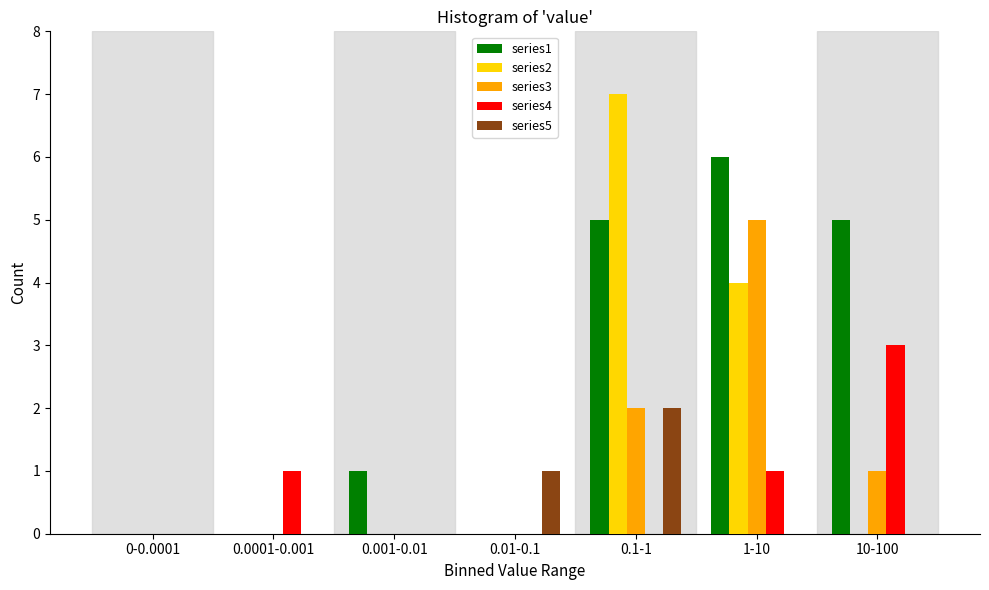

The value of series4 at 0-0.0001 is -2. True or false?

False